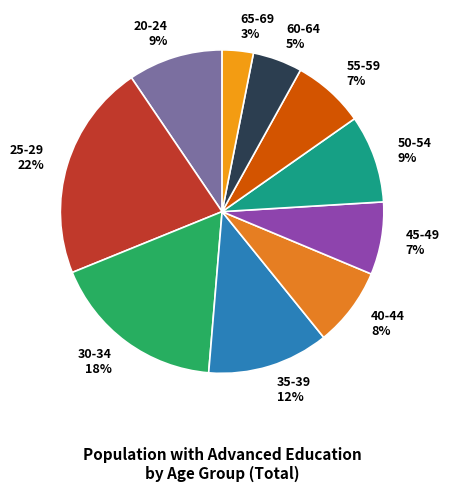

To the nearest percent, what percentage of the pie is 30-34?

18%